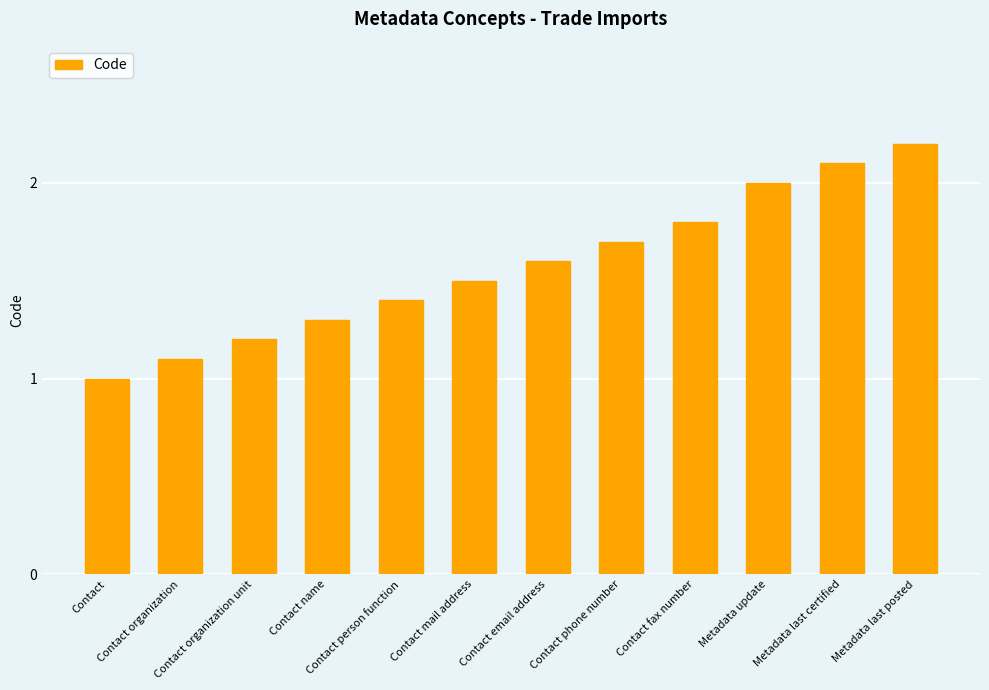

What is the label of the 8th bar from the right?

Contact person function